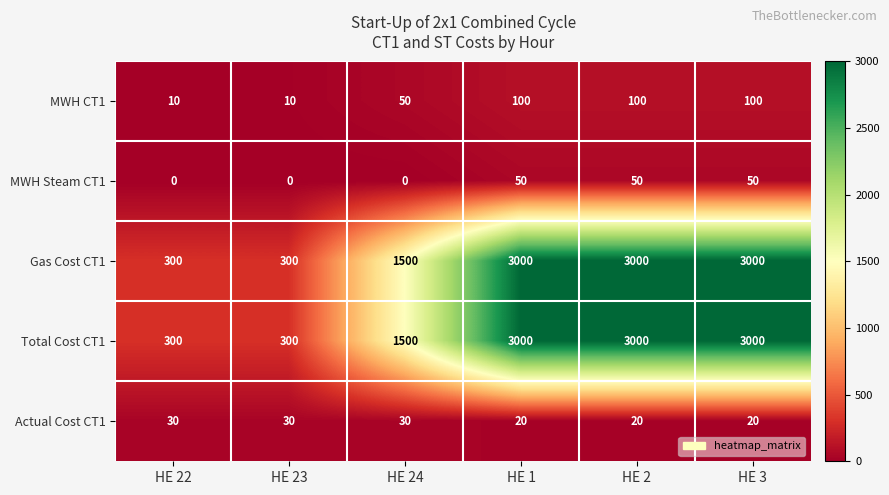

What is the total value across all series at HE 3?

6170